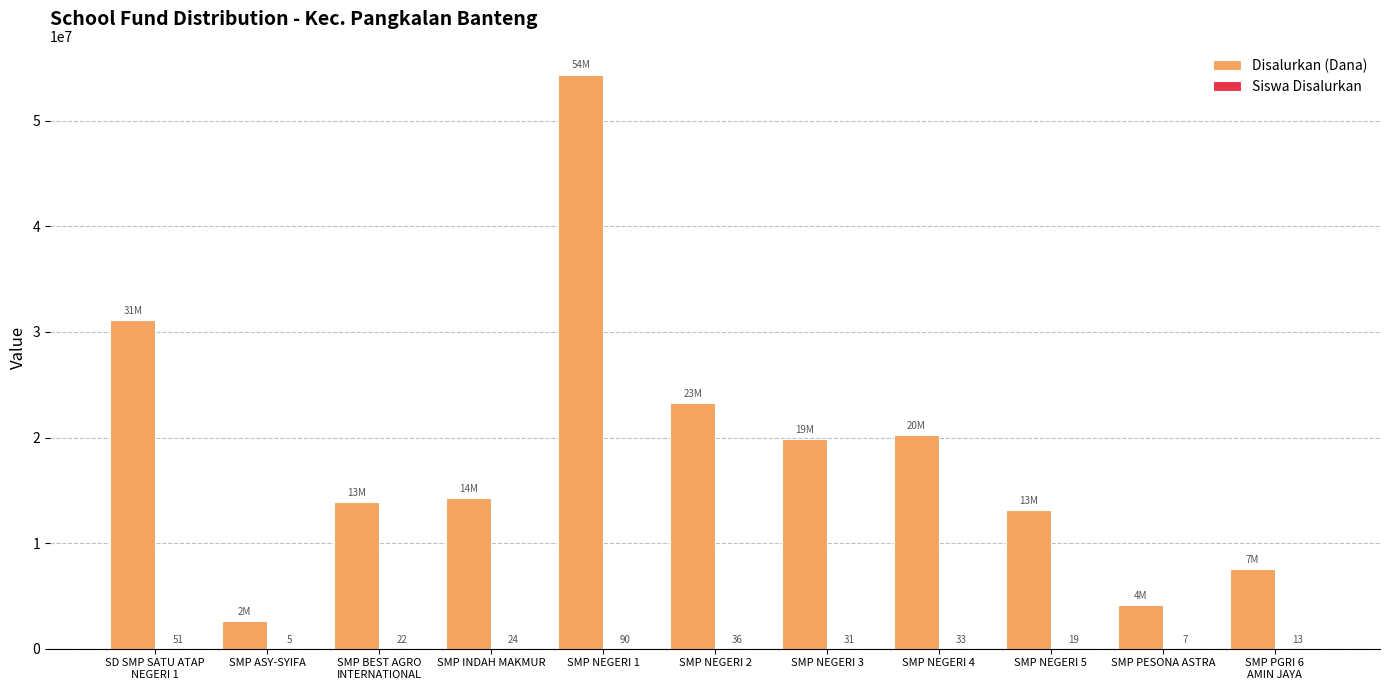

What is the total value across all series at SMP INDAH MAKMUR?

14250024